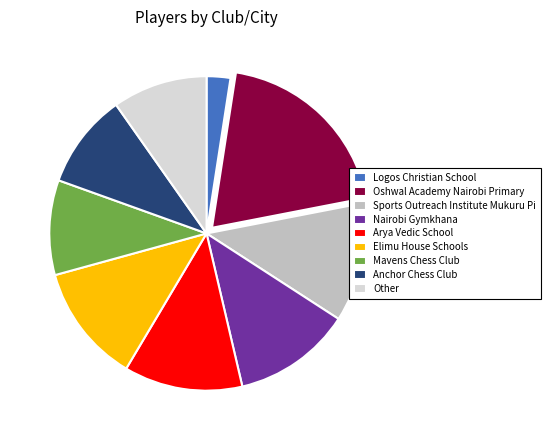

How many segments does this pie chart have?

9